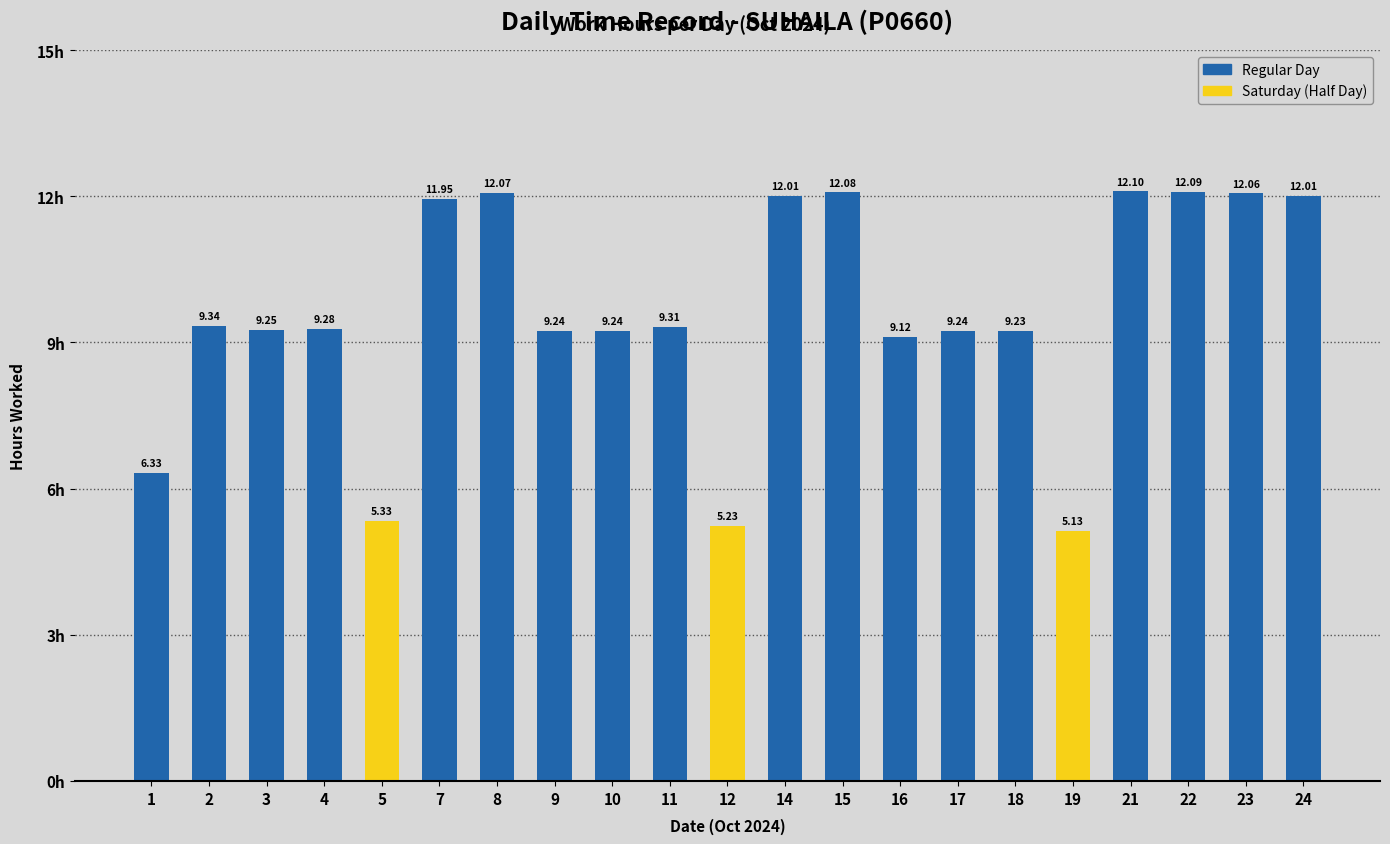

Where does the data first go above 9?

2